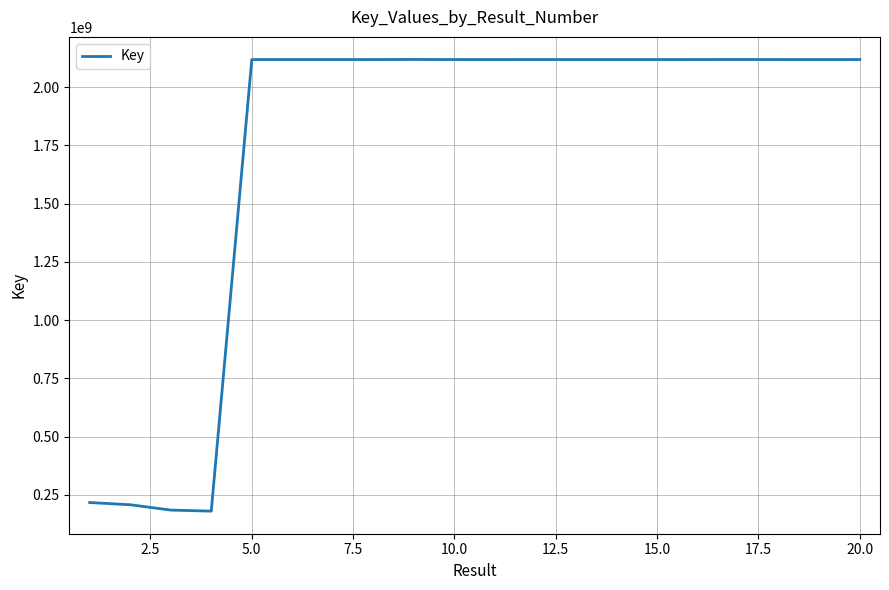

What is the smallest value displayed?

180484830